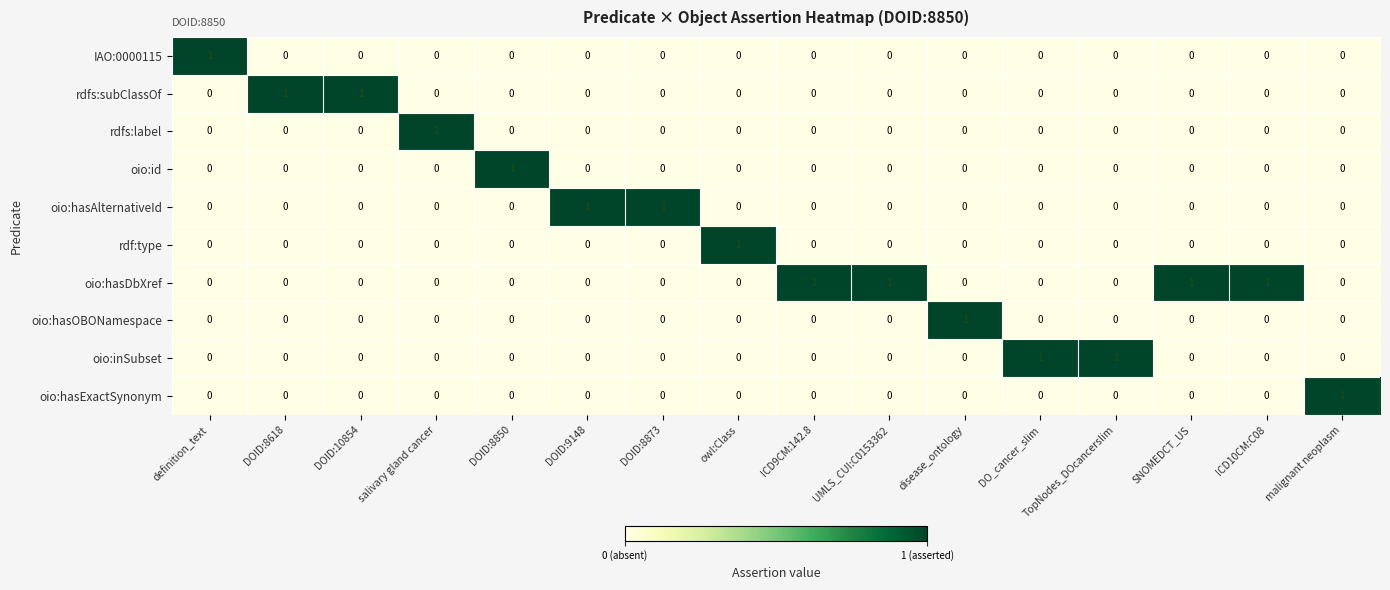

Count the IAO:0000115 values in the range 0 to 1.

16